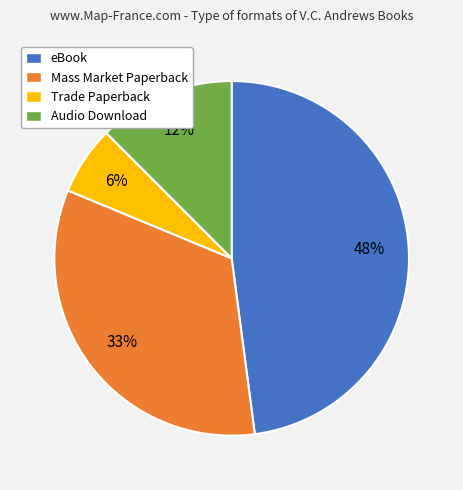

Which category has the smallest portion of the pie?

Trade Paperback